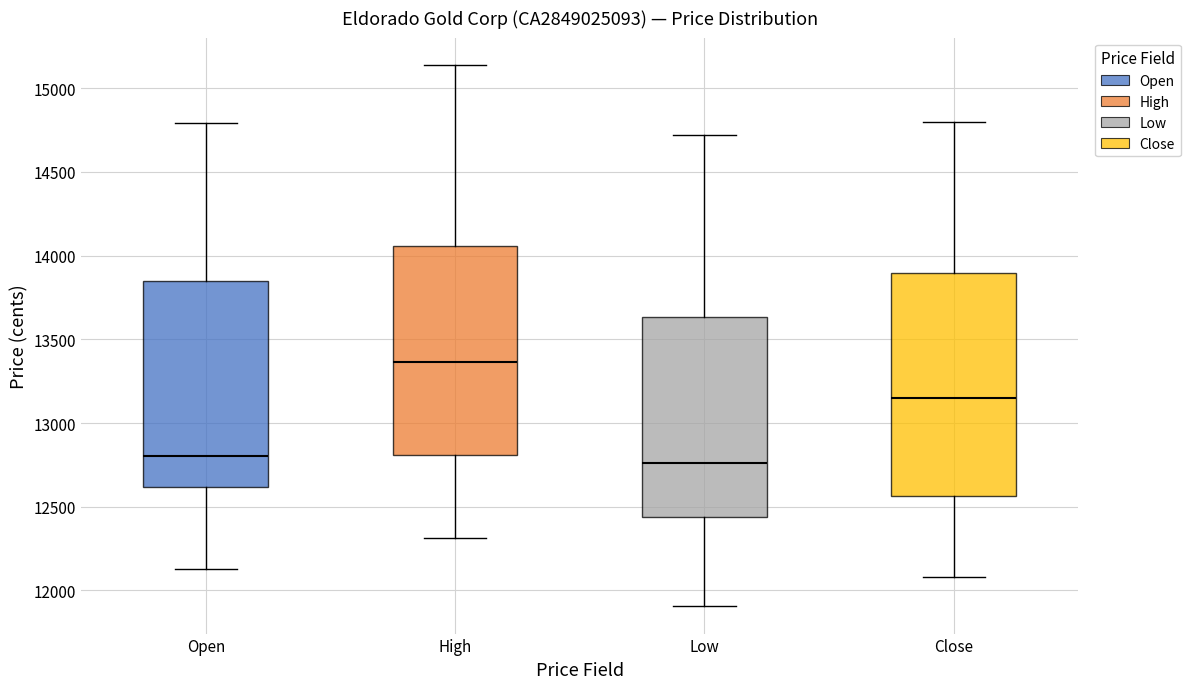

Reading left to right, read every box against the y-axis: the position of its median line, the range the box covers, and the ends of its whiskers. The values are not printed on the chart, so give them approximately, as read against the axis.

Open: median 12800, box 12600 to 13850, whiskers 12150 to 14800
High: median 13350, box 12800 to 14050, whiskers 12300 to 15150
Low: median 12750, box 12450 to 13650, whiskers 11900 to 14700
Close: median 13150, box 12550 to 13900, whiskers 12100 to 14800